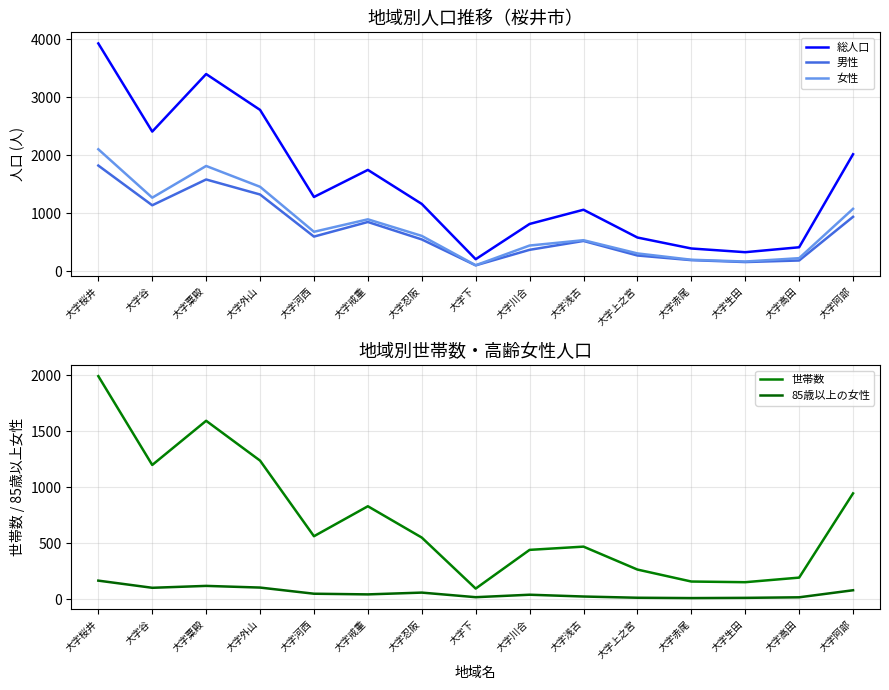

What is the value of the 総人口 point at the 7th from the left?

1163